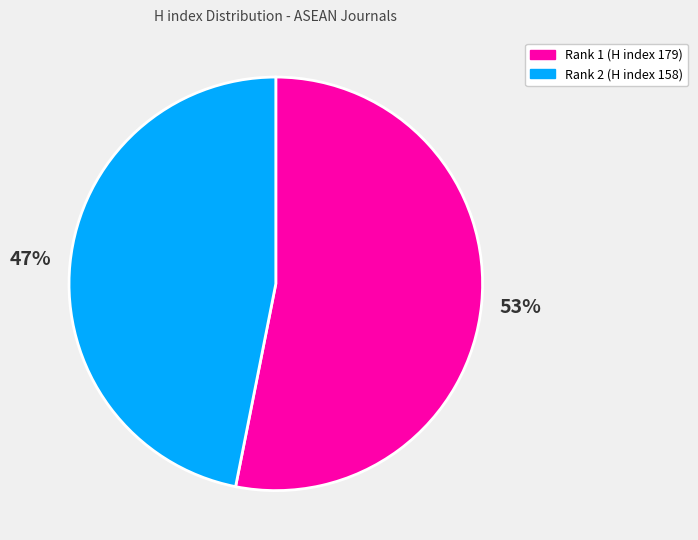

Count the number of slices in the pie.

2